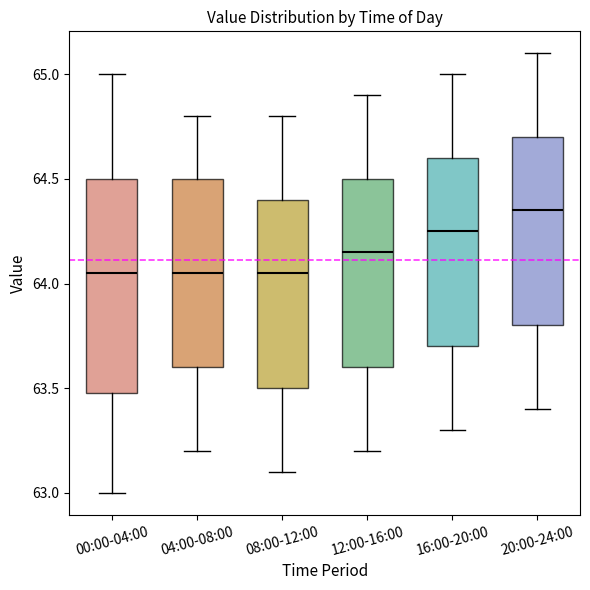

Comparing the boxes themselves (not the whiskers), which one is the tallest?

00:00-04:00